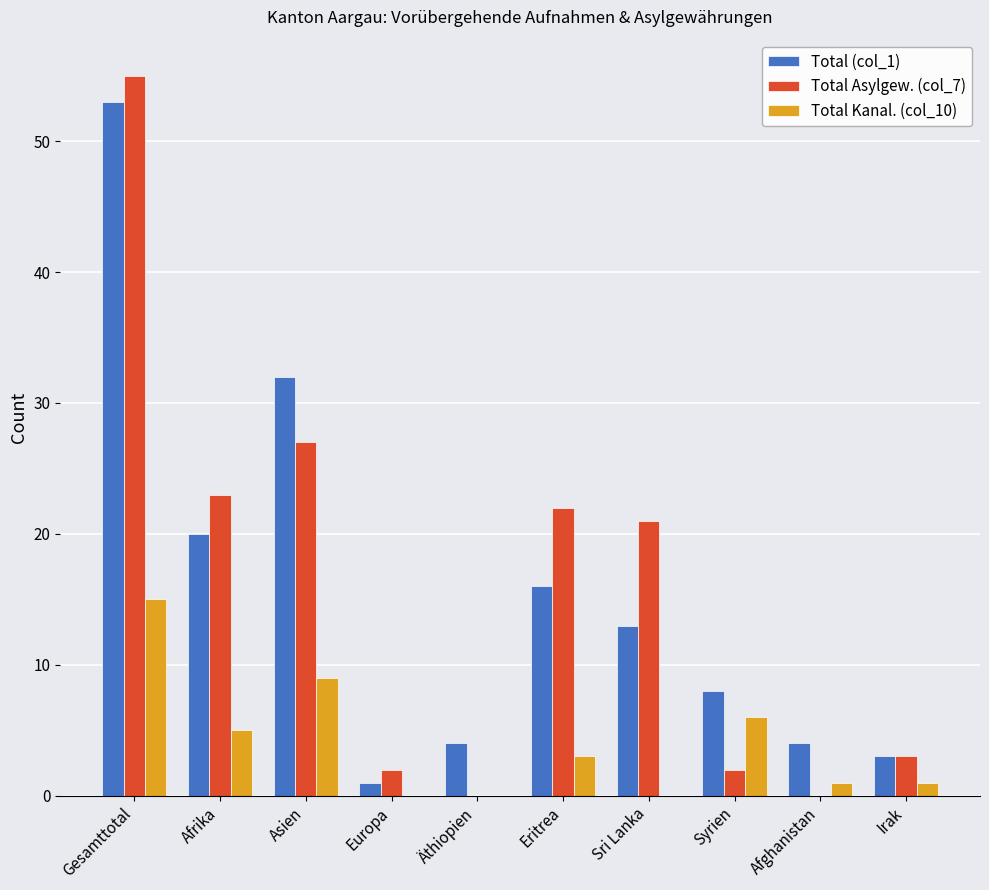

The value of Total (col_1) at Äthiopien is 4. True or false?

True